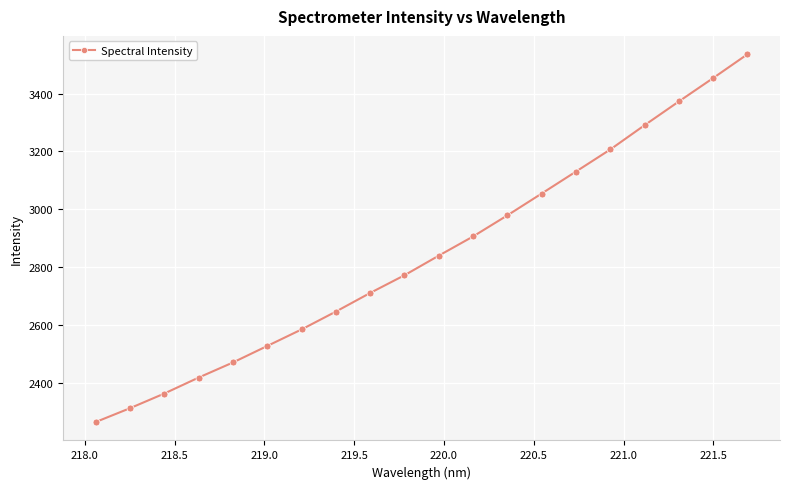

What is the minimum value shown in the chart?

2264.6